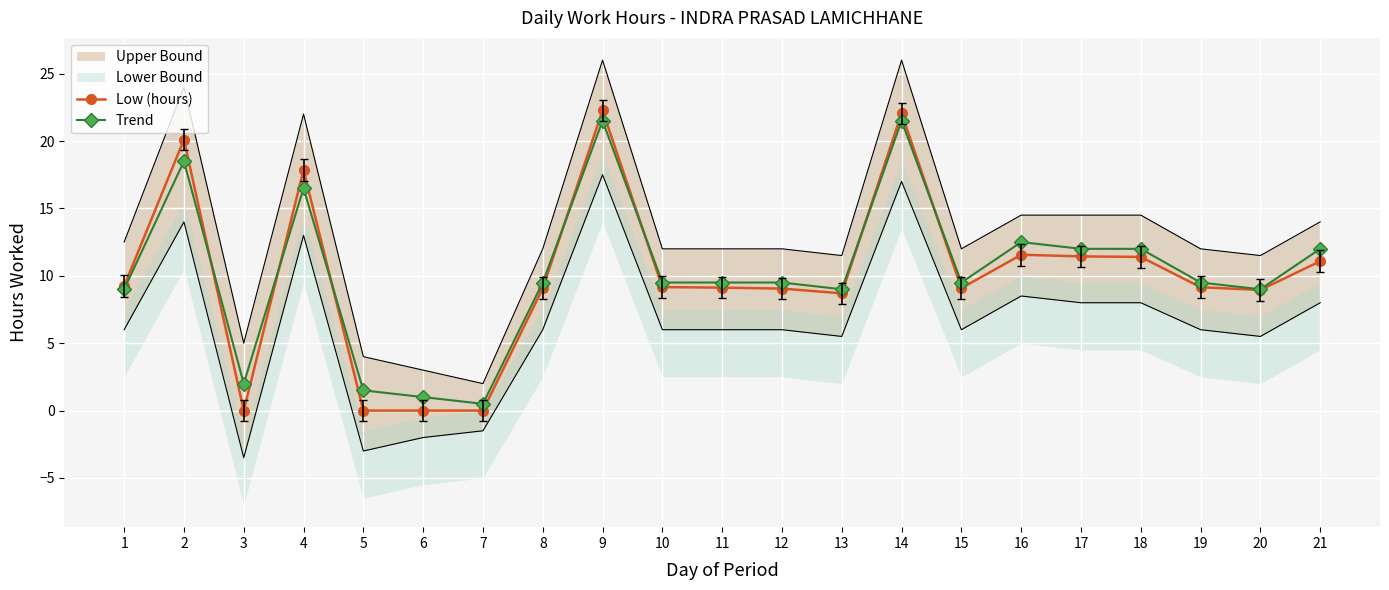

What is the sum of the Trend values at 4 and 18?

28.5